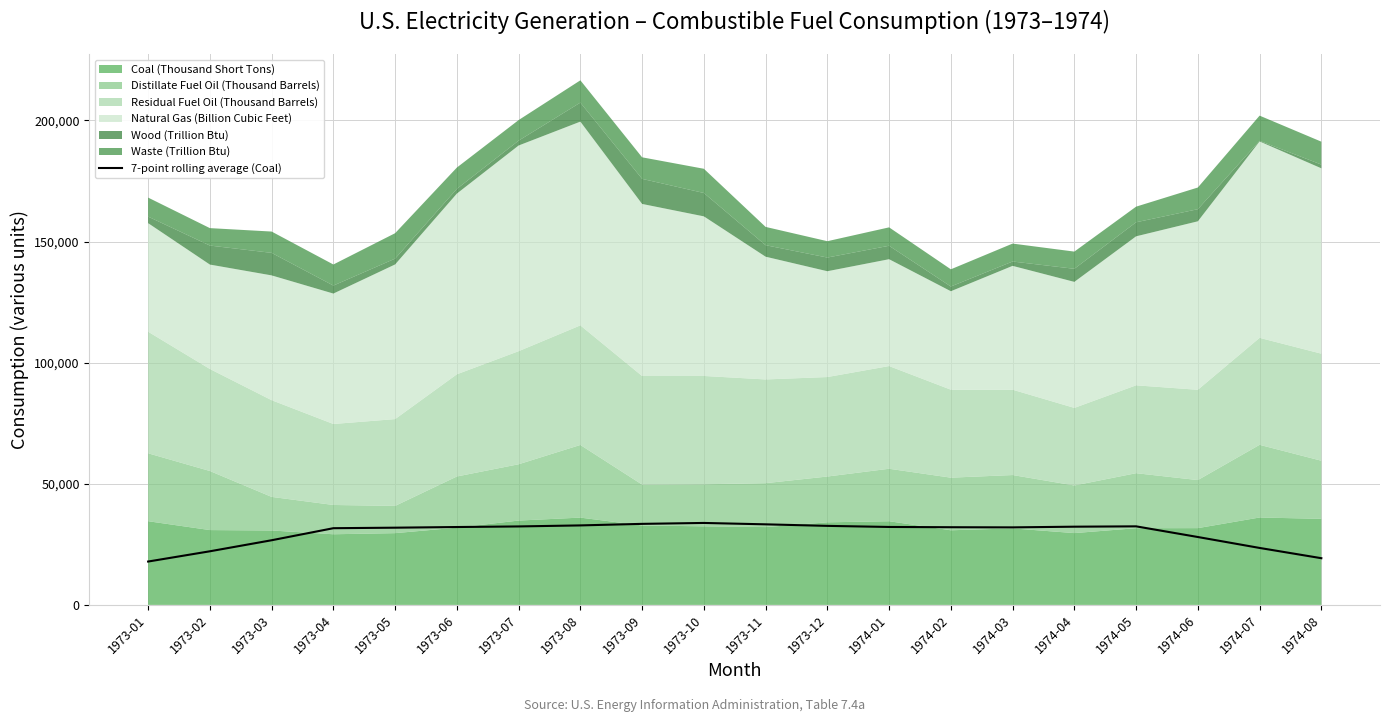

Where does the data first go above 32154?

1973-06